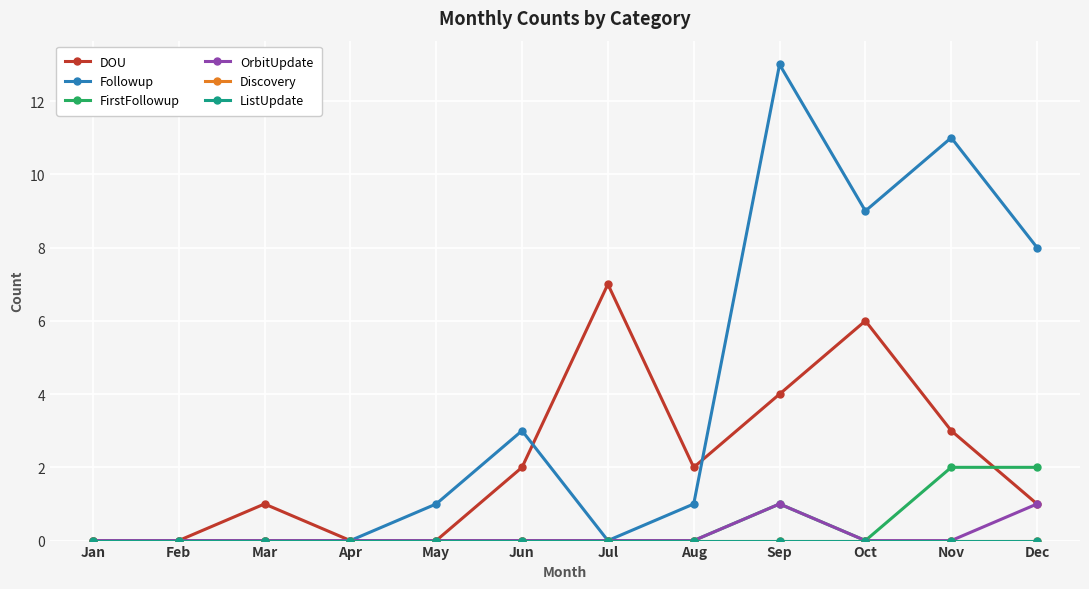

How many interior local peaks does the Followup series have?

3